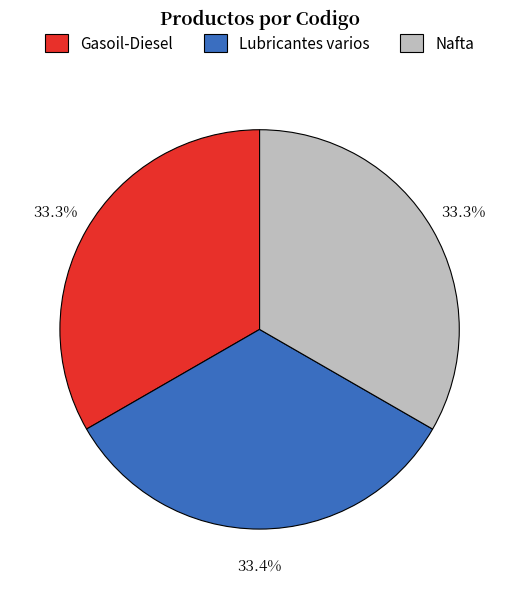

Does Nafta account for over 50% of the chart?

No